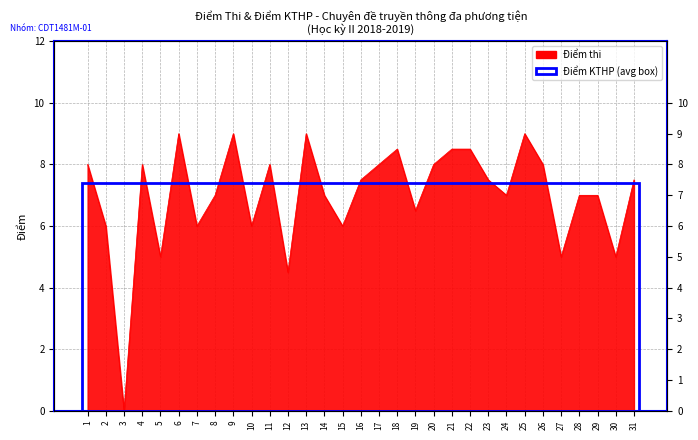

How many points are lower than both their immediate neighbors (excluding endpoints)?

10